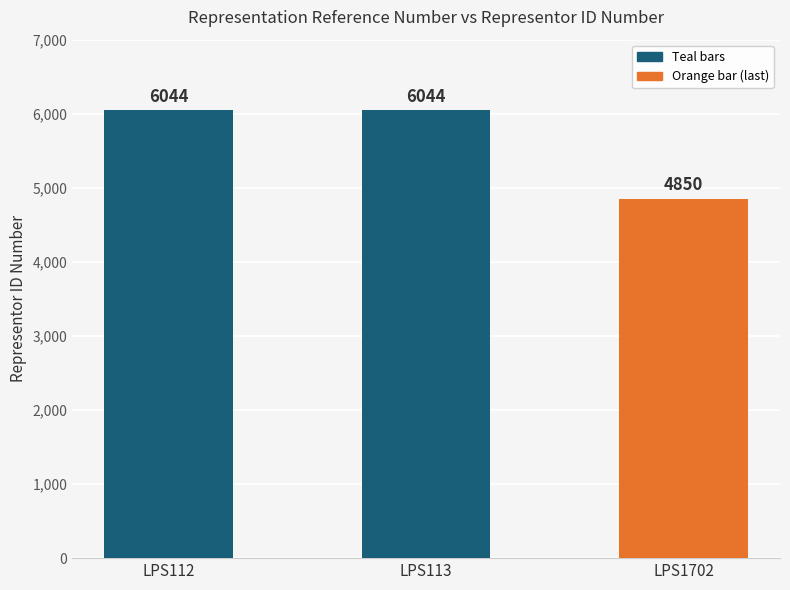

Approximately how many times larger is the value at LPS113 compared to LPS1702?

1.2